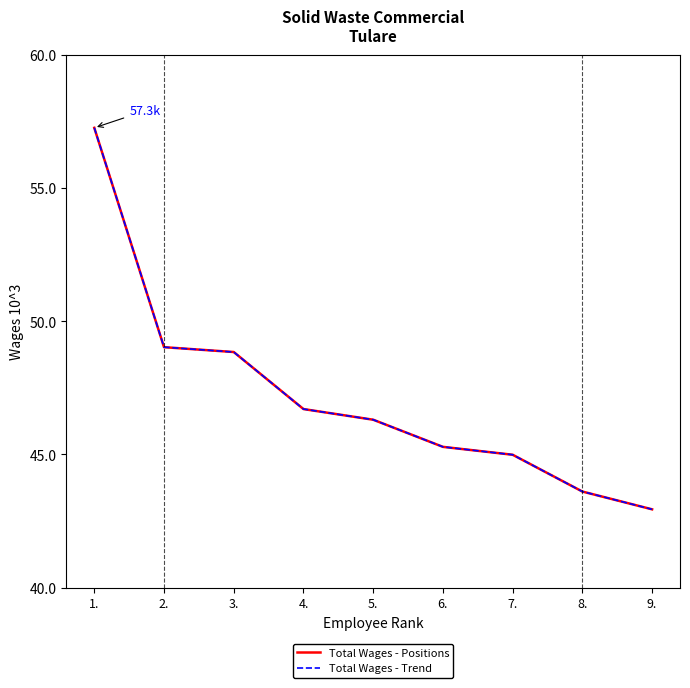

Is it true that Total Wages - Positions equals 46299 at 5.?

True